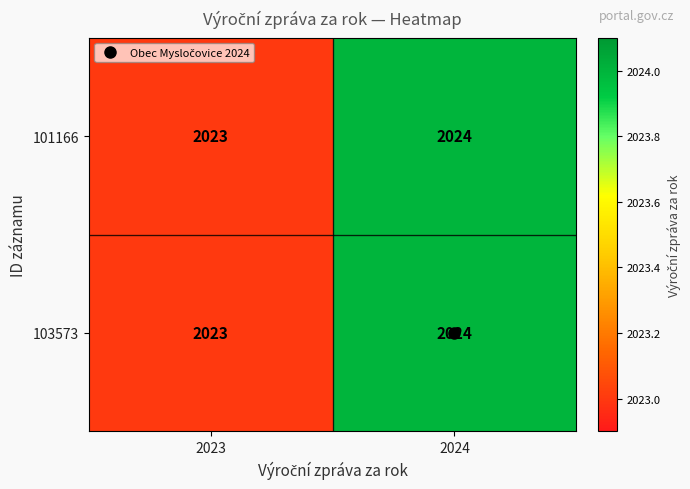

Which category has the lowest value across all series?

2023